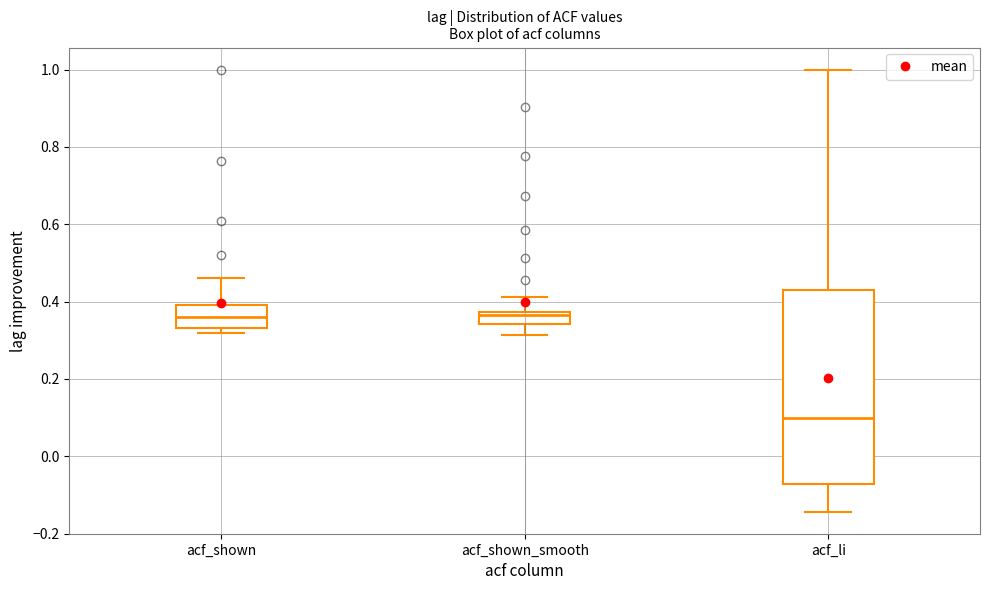

Reading left to right, read every box against the y-axis: the position of its median line, the range the box covers, and the ends of its whiskers. The values are not printed on the chart, so give them approximately, as read against the axis.

acf_shown: median 0.36, box 0.34 to 0.40, whiskers 0.32 to 0.46
acf_shown_smooth: median 0.36, box 0.34 to 0.38, whiskers 0.32 to 0.42
acf_li: median 0.10, box -0.08 to 0.44, whiskers -0.14 to 1.00